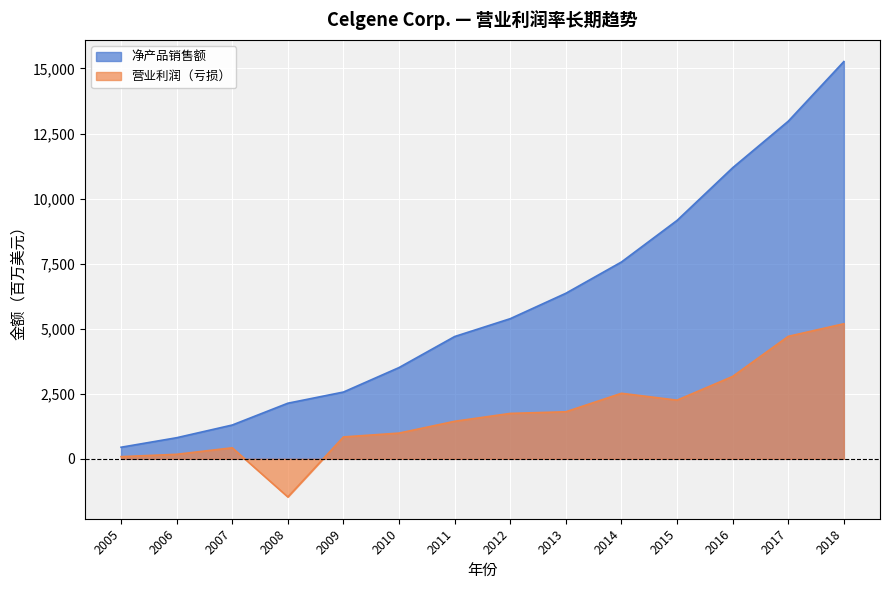

Rank the categories by 净产品销售额 value from lowest to highest.

2005, 2006, 2007, 2008, 2009, 2010, 2011, 2012, 2013, 2014, 2015, 2016, 2017, 2018